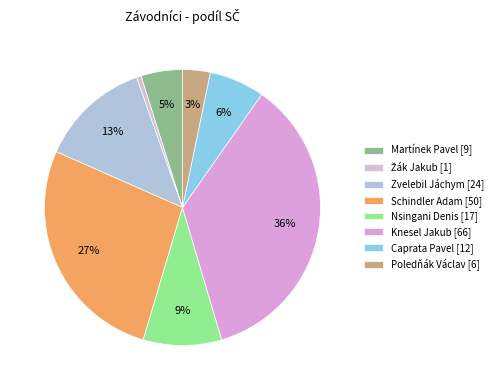

To the nearest percent, what is the combined percentage of Poledňák Václav and Žák Jakub?

4%